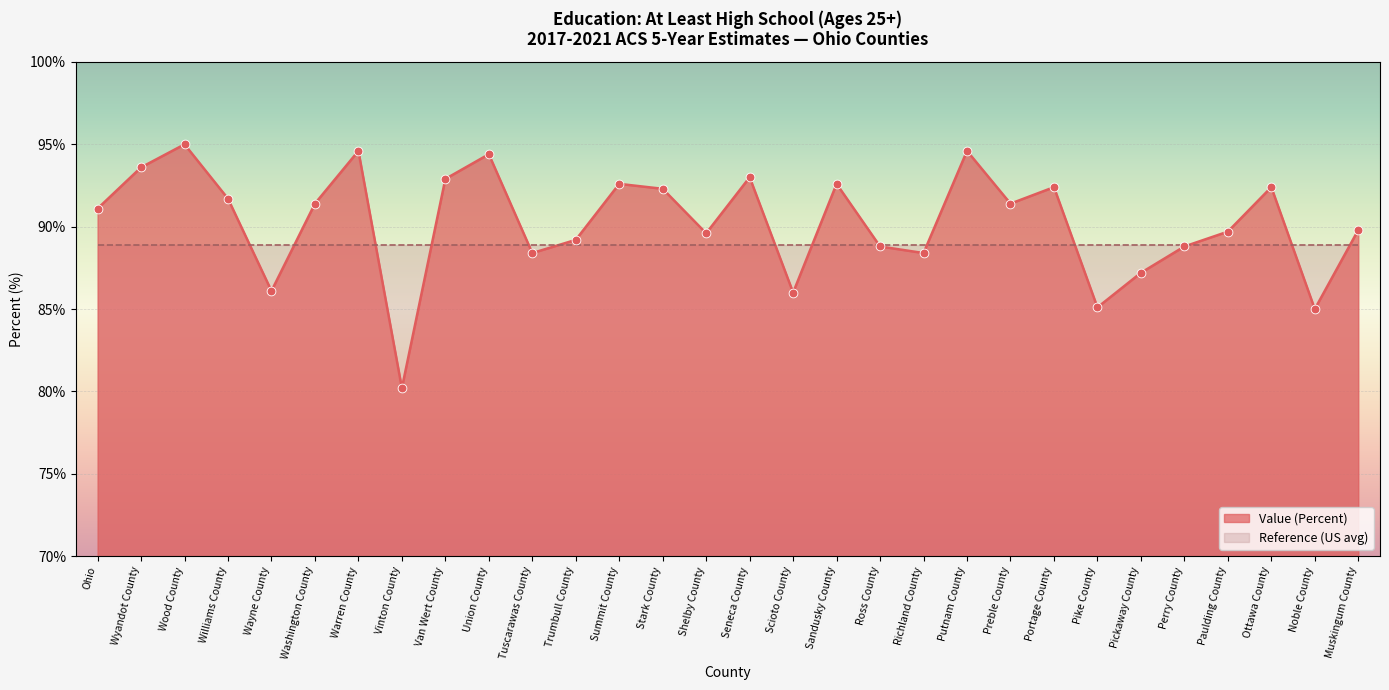

Approximately how many times larger is the value at Williams County compared to Wayne County?

1.1